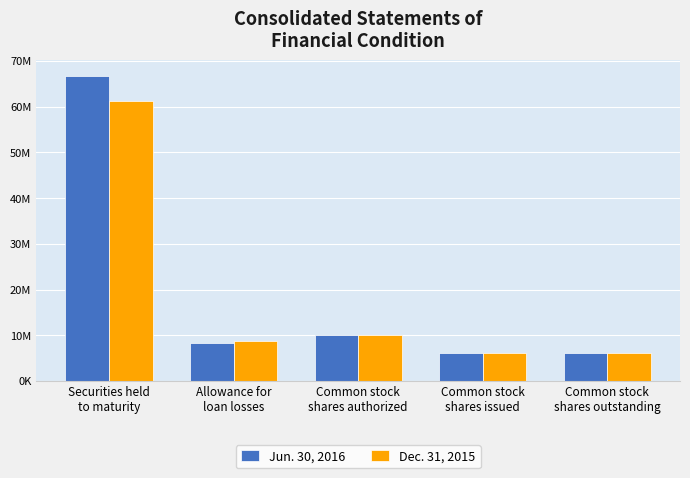

What is the highest value of the Dec. 31, 2015 series?

61281000